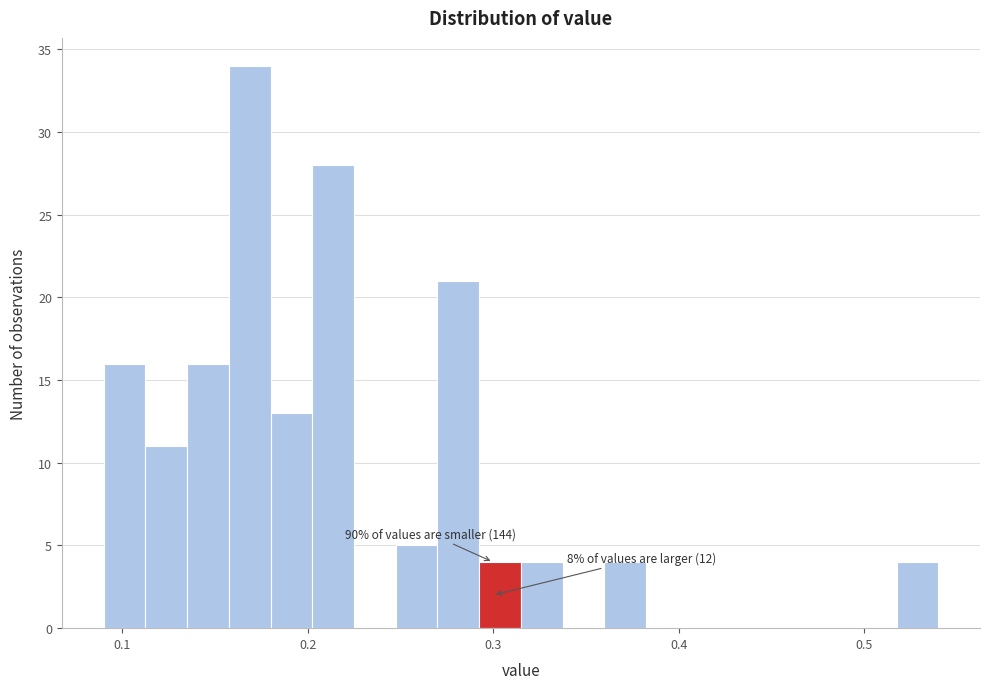

Read against the x-axis, roughly where is the centre of the tallest bar?

0.17